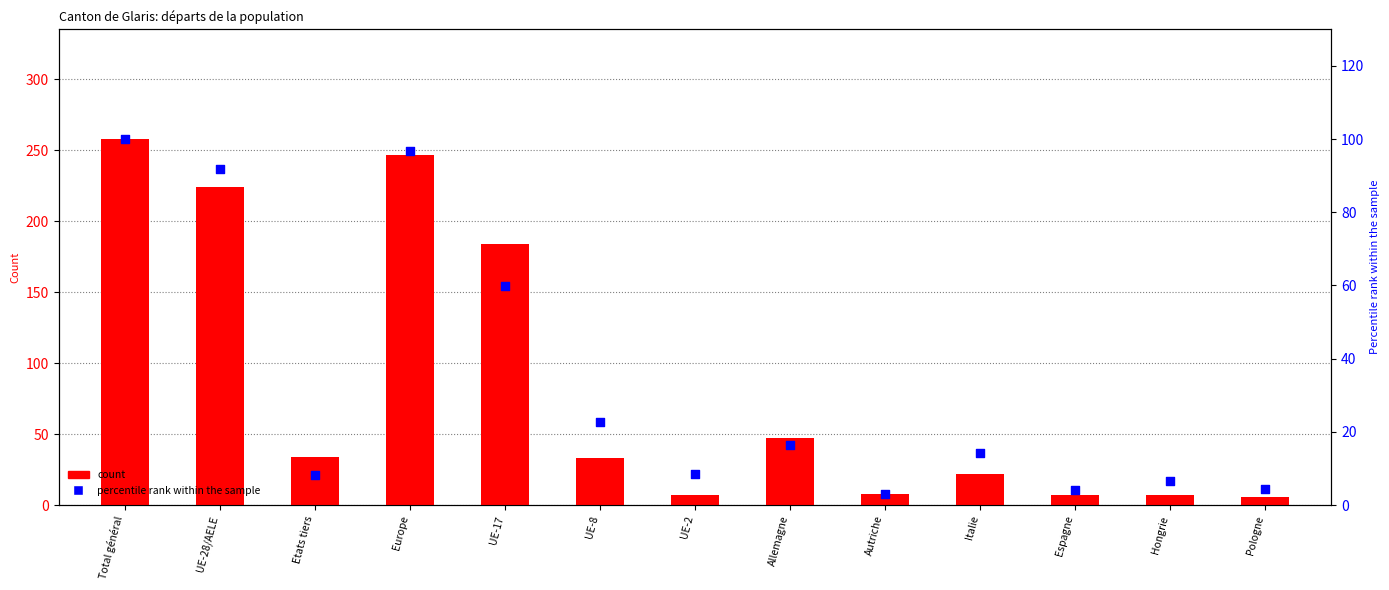

Which series contains the highest Y value?

Total perm. (col_1)